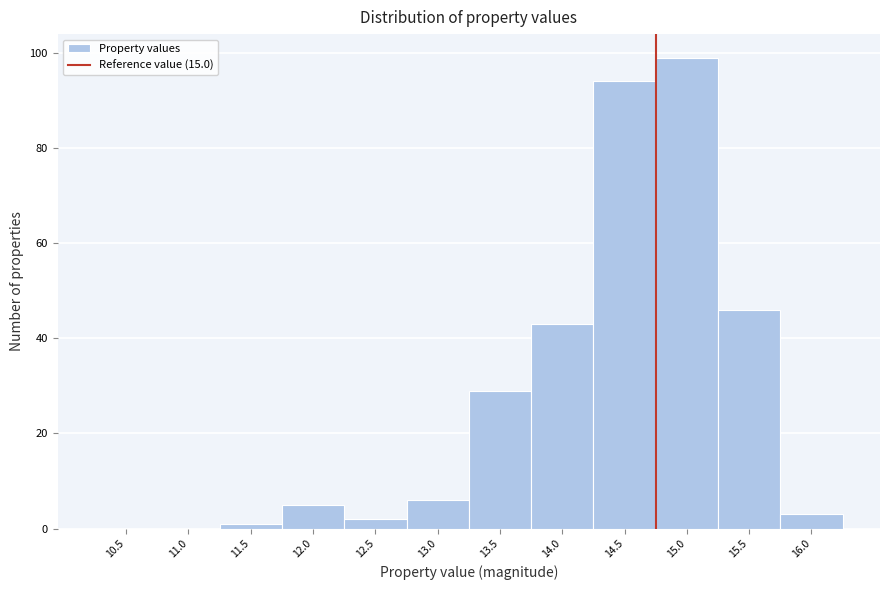

Reading left to right, what are all the values shown in this chart?

10.5=0	11.0=0	11.5=1	12.0=5	12.5=2	13.0=6	13.5=29	14.0=43	14.5=94	15.0=99	15.5=46	16.0=3